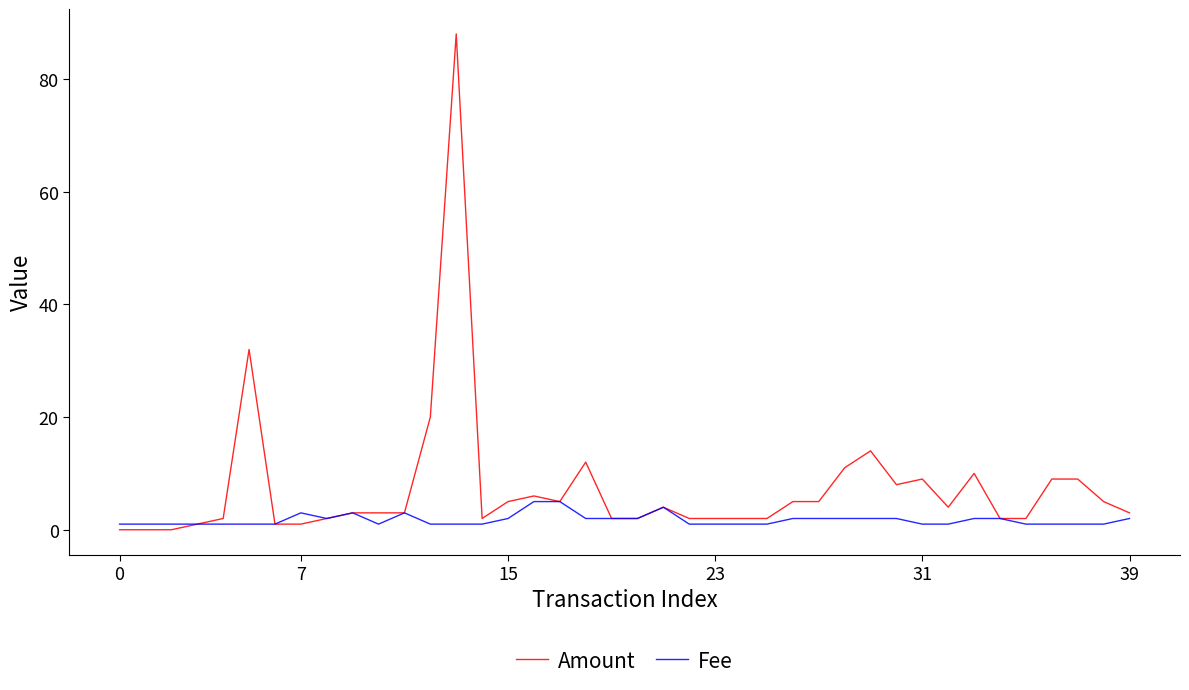

What is the lowest value of the Fee series?

1.0